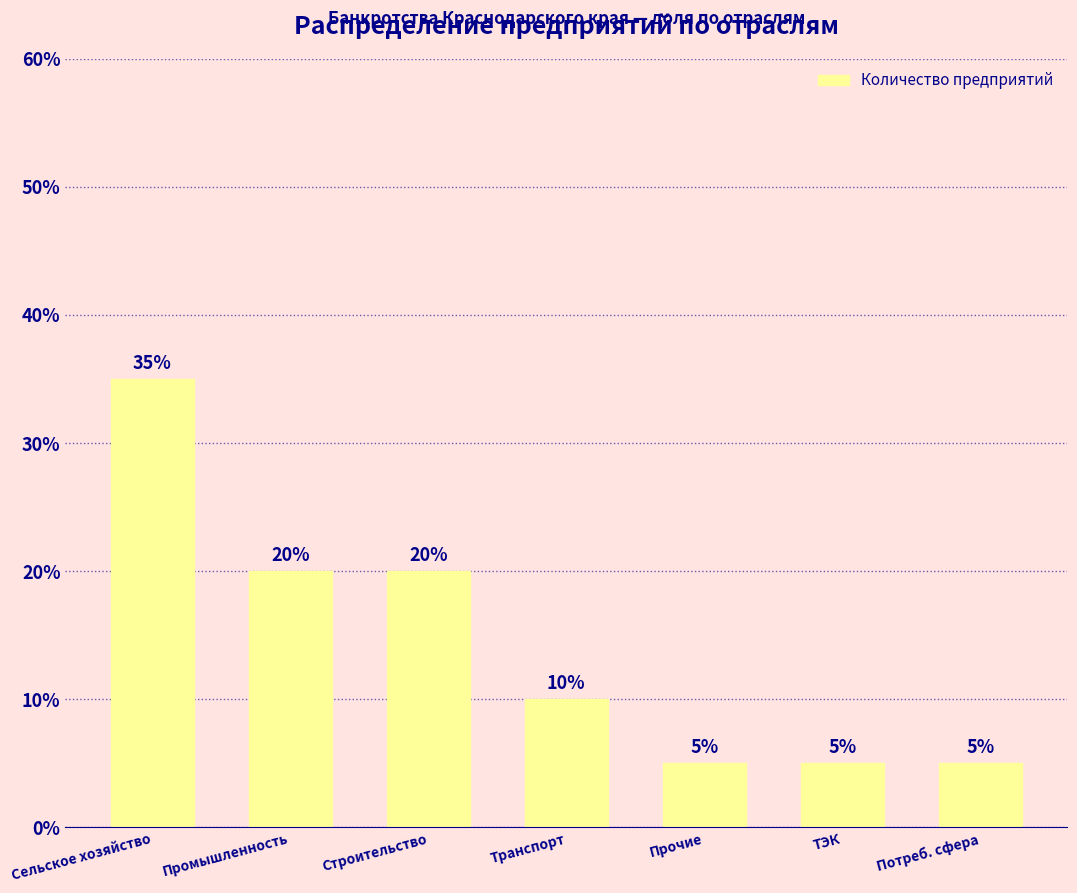

What is the maximum value shown in the chart?

35